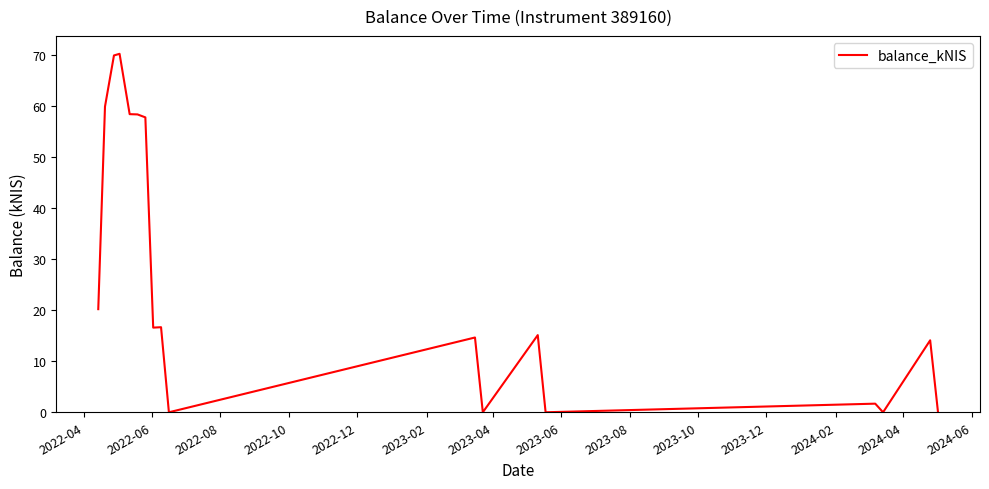

How many lines are shown in the chart?

1